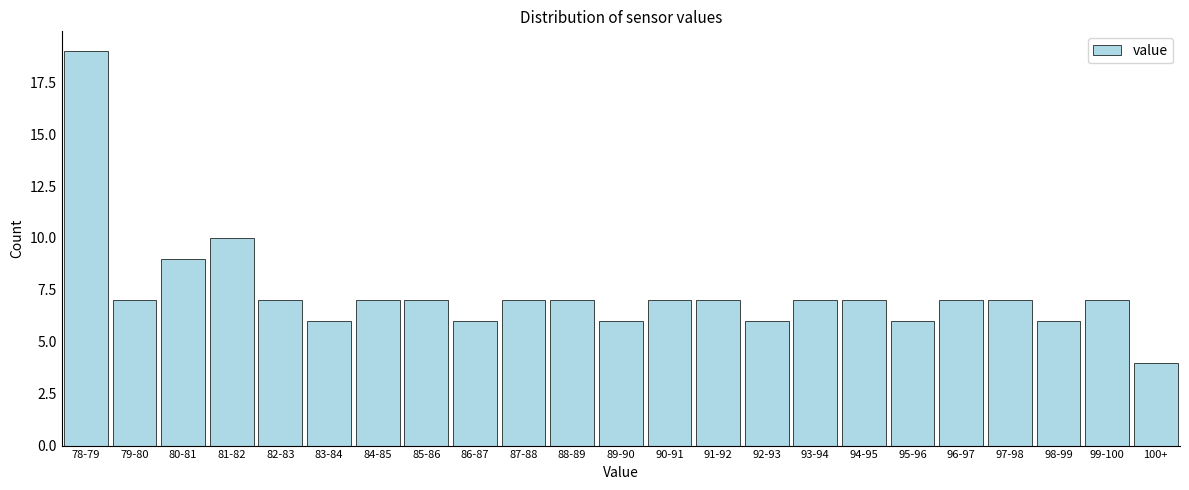

Reading left to right, list all the values displayed in this chart.

19	7	9	10	7	6	7	7	6	7	7	6	7	7	6	7	7	6	7	7	6	7	4